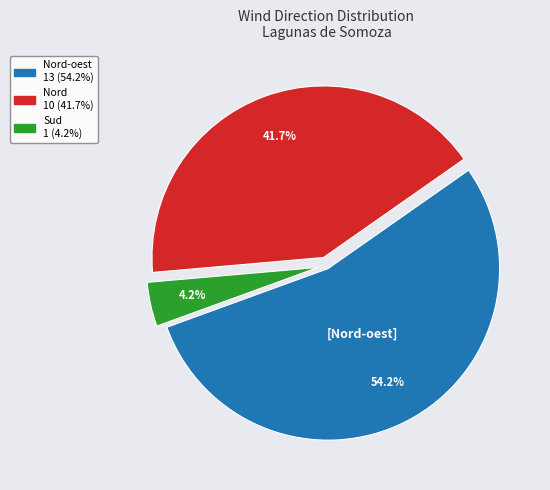

To the nearest percent, what is the difference between the largest and smallest slice percentages?

50%